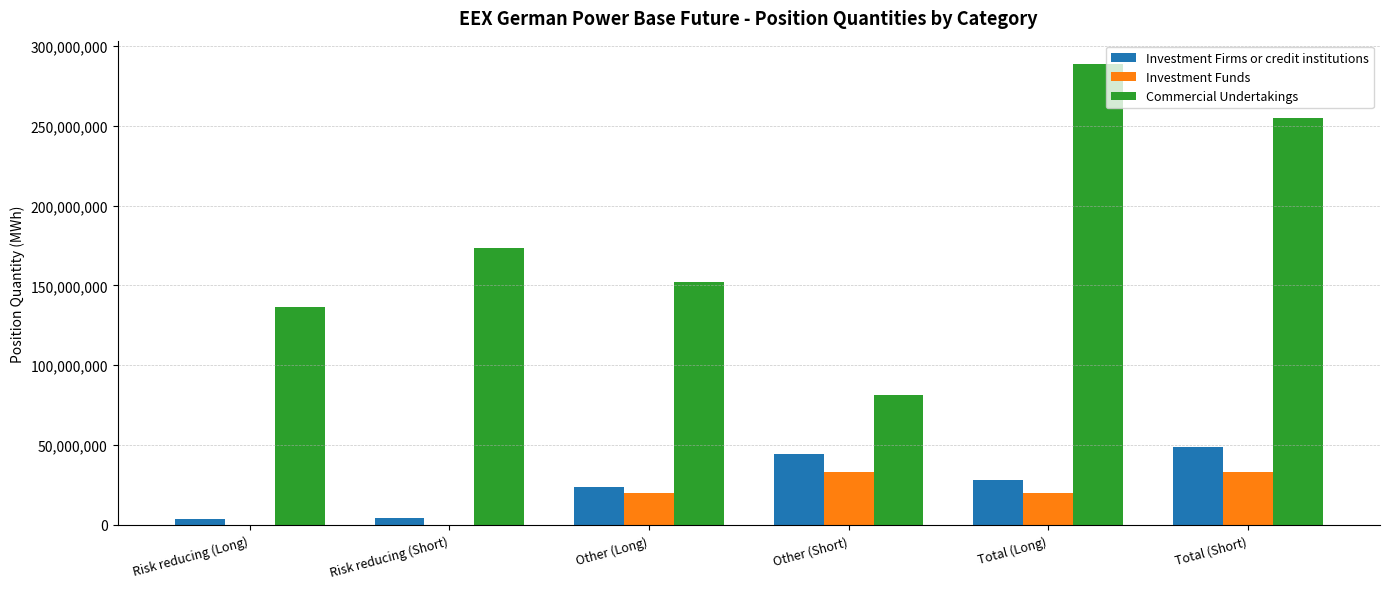

Between Other (Long) and Total (Long), which series saw the biggest shift?

Commercial Undertakings